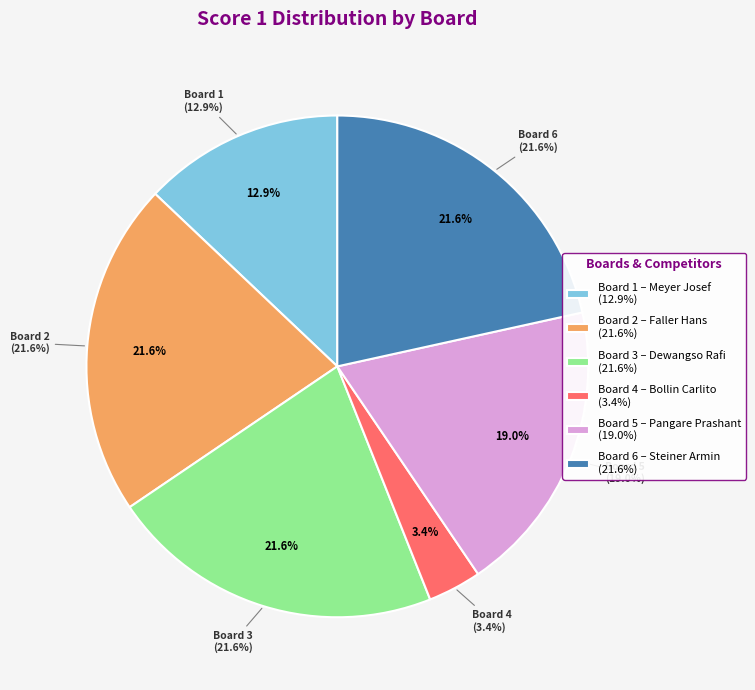

How much of the chart is everything except Board 3?

78.4%